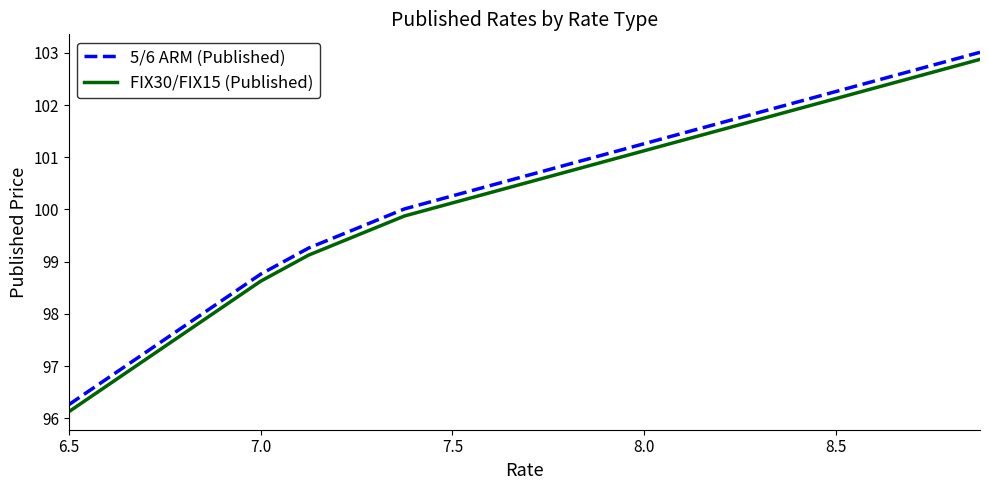

What is the maximum value shown in the chart?

103.0